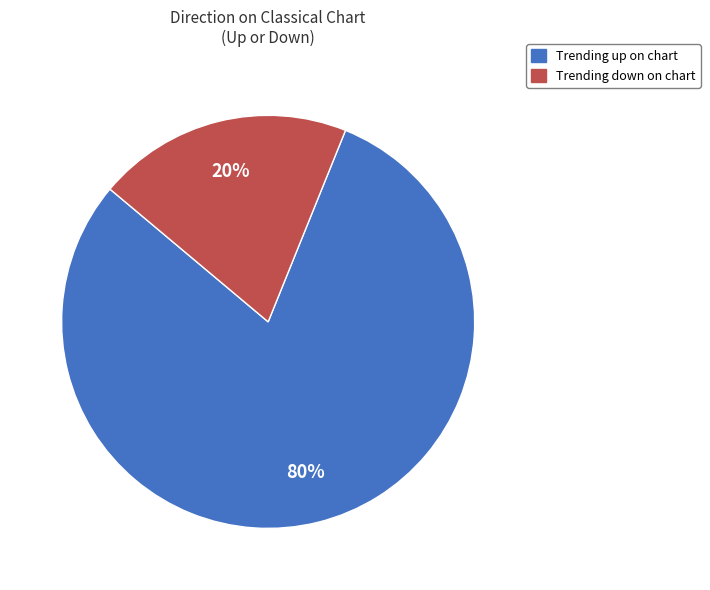

To the nearest percent, what is the difference between the largest and smallest slice percentages?

60%